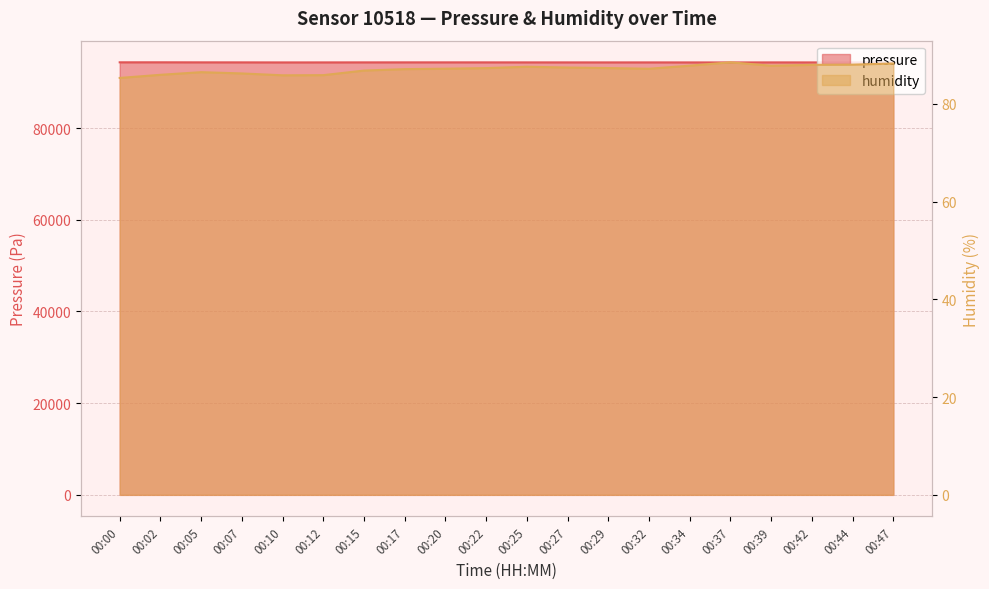

At which label does humidity reach its minimum?

00:00